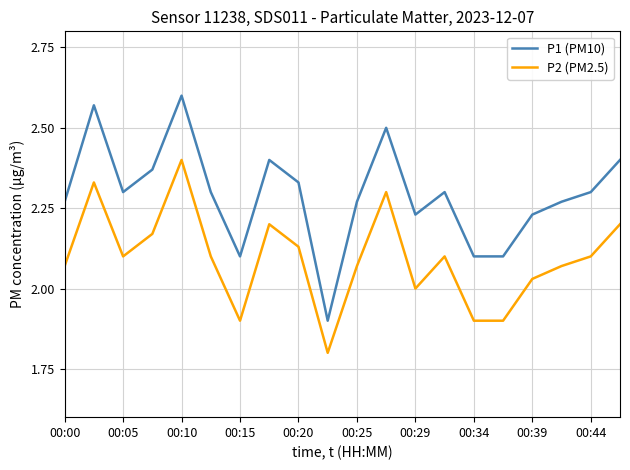

What is the minimum value for P2 (PM2.5)?

1.8